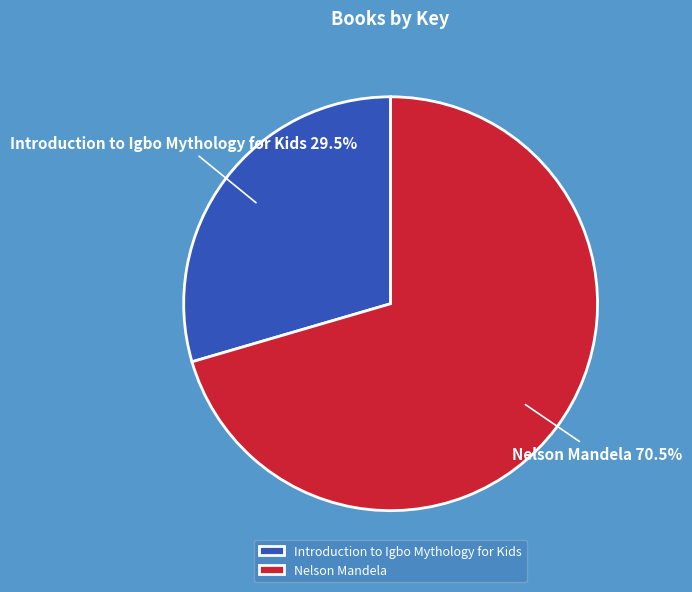

Which category has the biggest portion of the pie?

Nelson Mandela